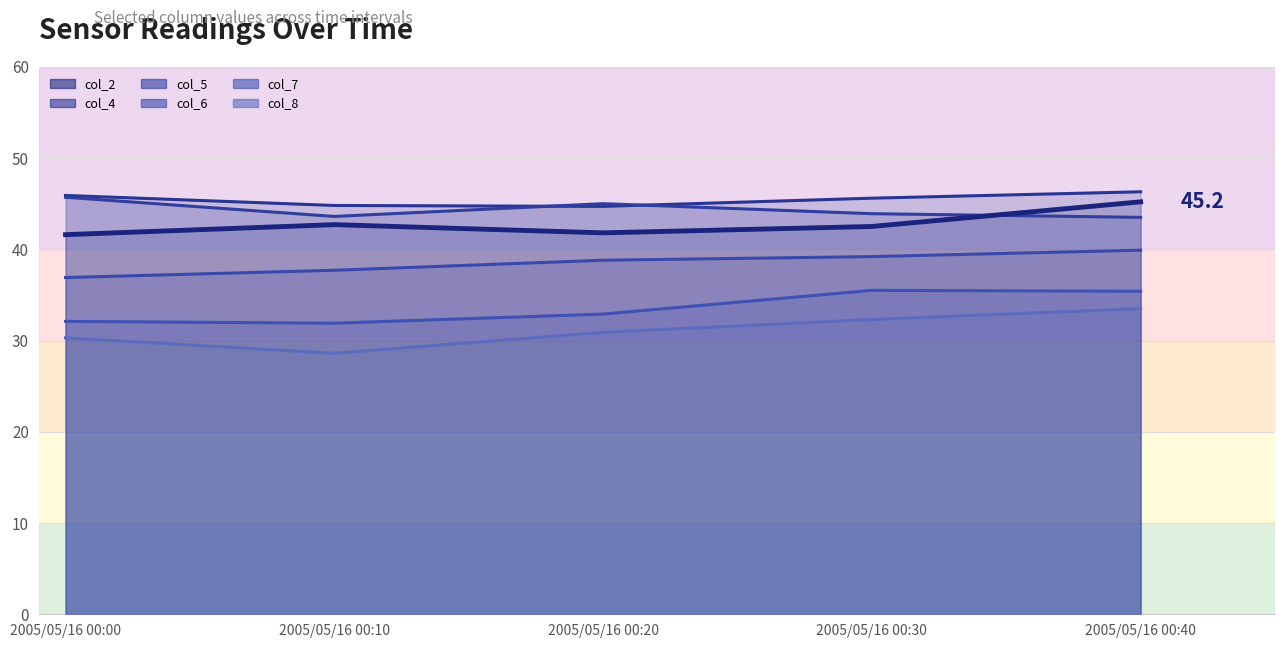

True or false: col_6 and col_8 intersect in this chart.

False